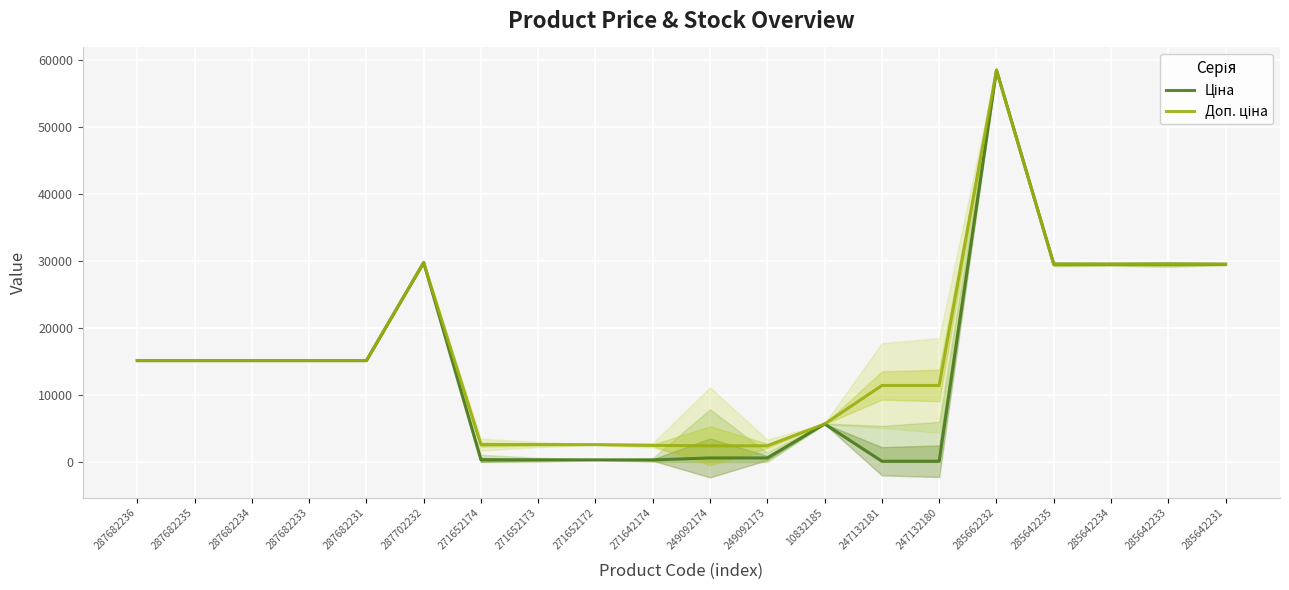

Where is Доп. ціна nearest to the value 30420?

287702232